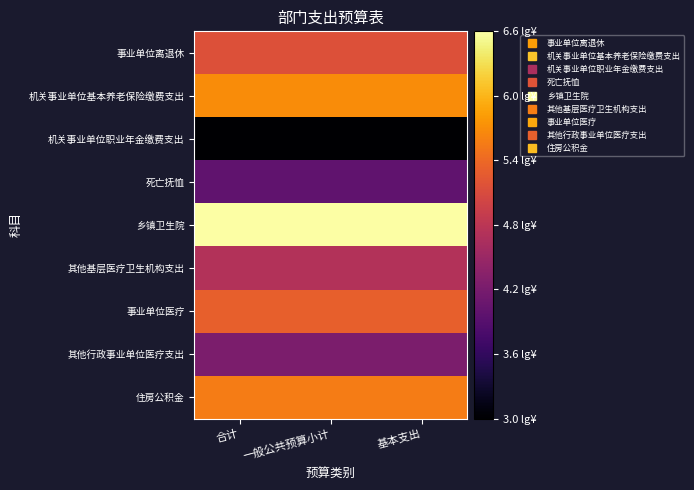

What is the difference between the highest and lowest values at 一般公共预算小计?

3.6